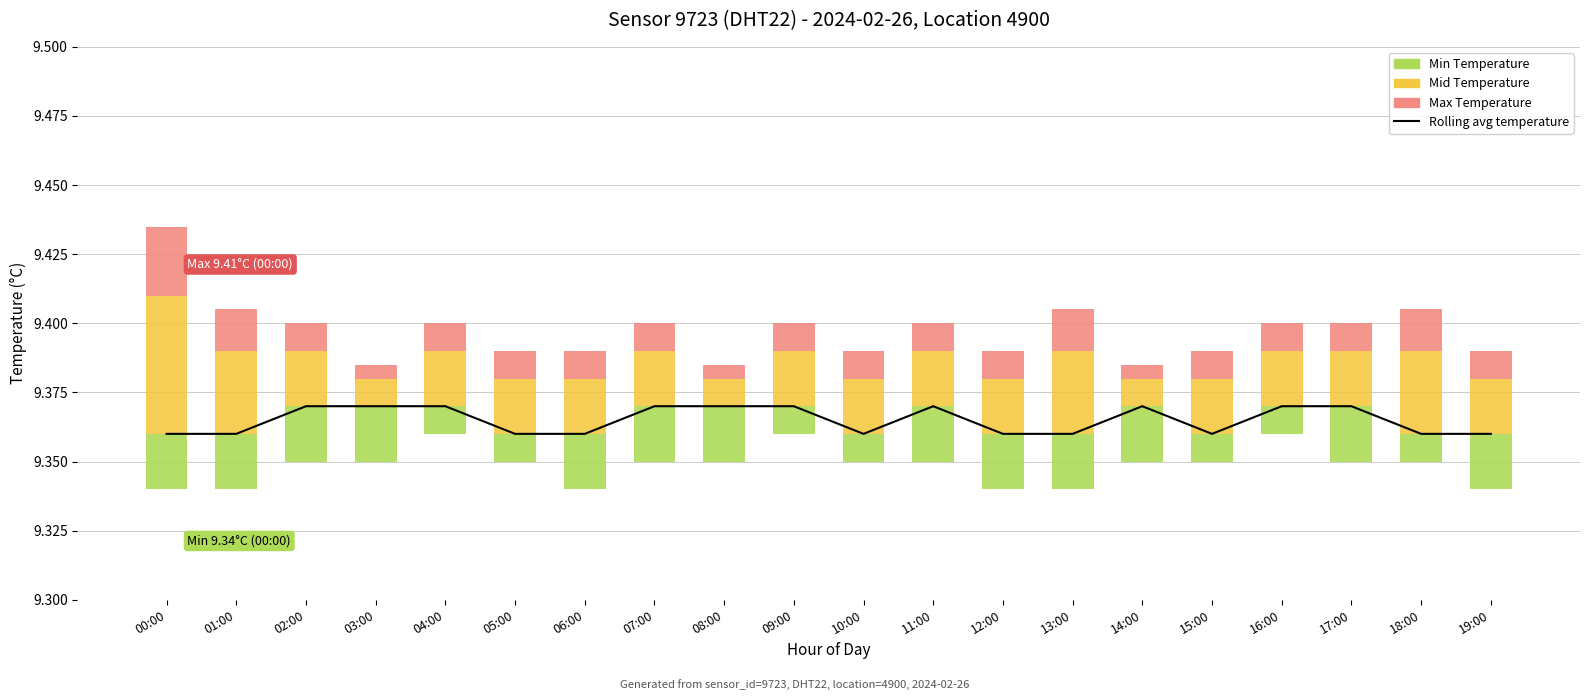

What are all the series names shown in the legend?

Rolling avg temperature, Min Temperature, Mid Temperature, Max Temperature